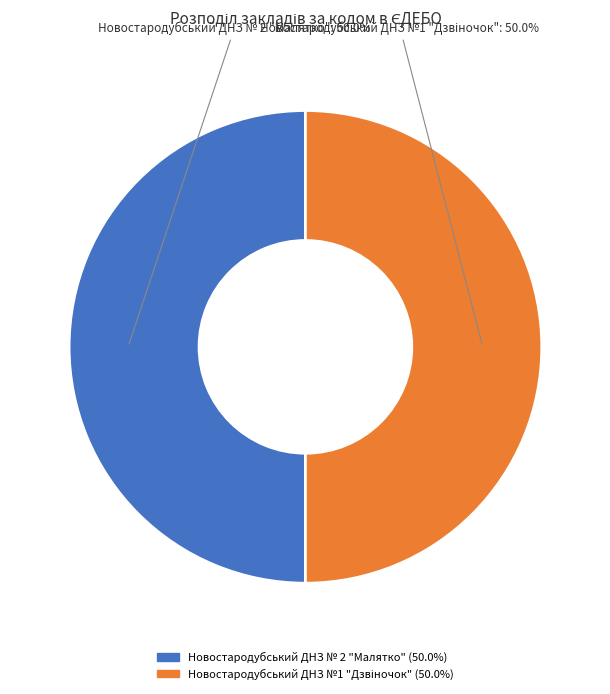

What percentage is the Новостародубський ДНЗ № 2 "Малятко" slice, to the nearest percent?

50%